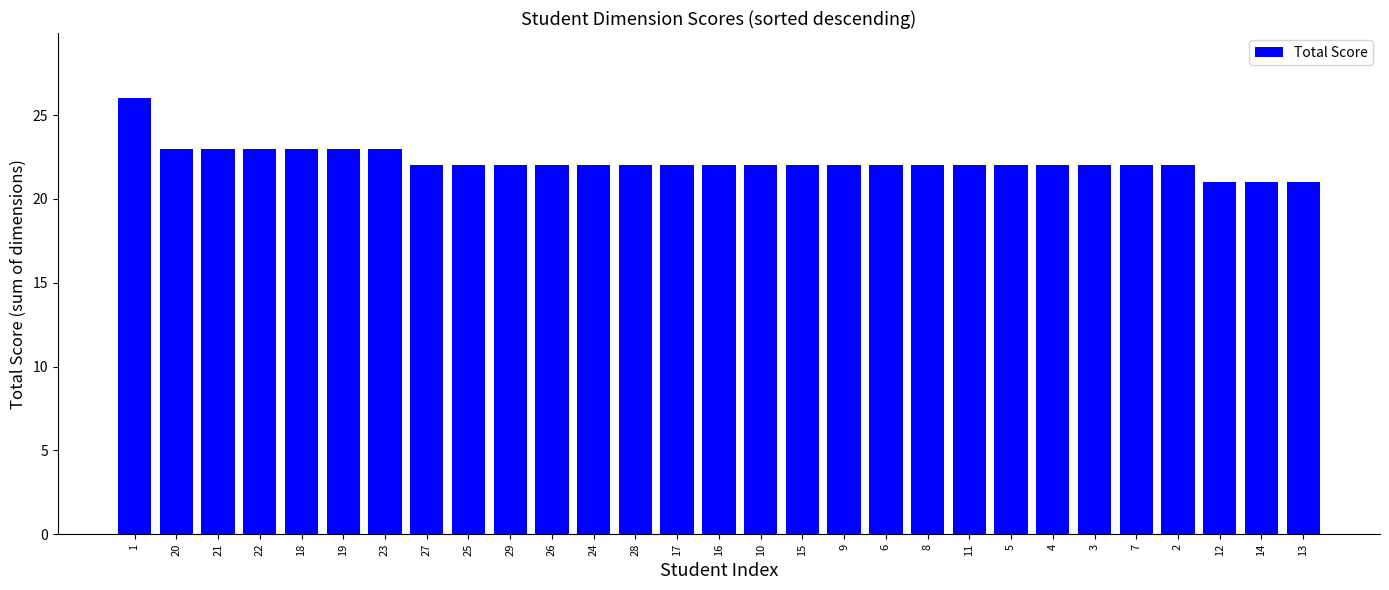

Approximately how many times larger is the value at 19 compared to 4?

1.0